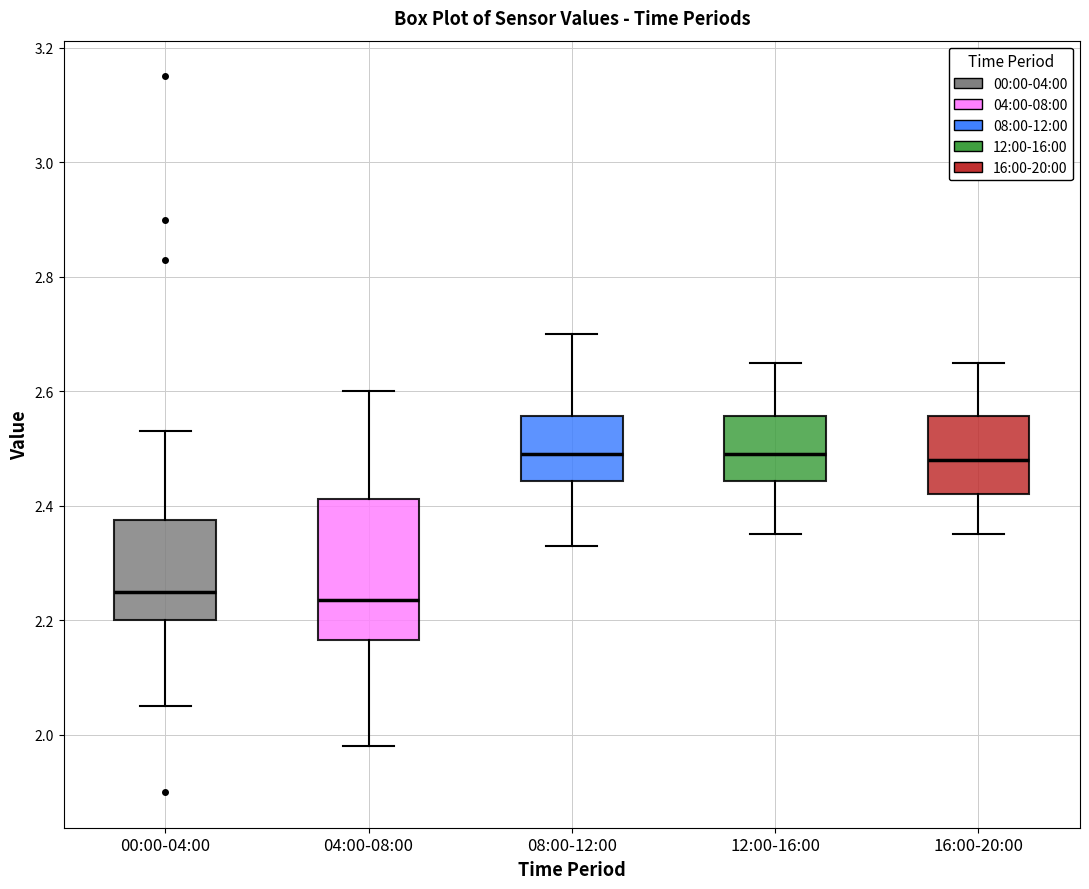

Reading left to right, transcribe this box plot: for each box, give where its median line is, the range the box spans, and where its two whiskers end, as read against the y-axis. The values are not printed on the chart, so give them approximately, as read against the axis.

00:00-04:00: median 2.26, box 2.20 to 2.38, whiskers 2.06 to 2.54
04:00-08:00: median 2.24, box 2.16 to 2.42, whiskers 1.98 to 2.60
08:00-12:00: median 2.50, box 2.44 to 2.56, whiskers 2.34 to 2.70
12:00-16:00: median 2.50, box 2.44 to 2.56, whiskers 2.36 to 2.66
16:00-20:00: median 2.48, box 2.42 to 2.56, whiskers 2.36 to 2.66